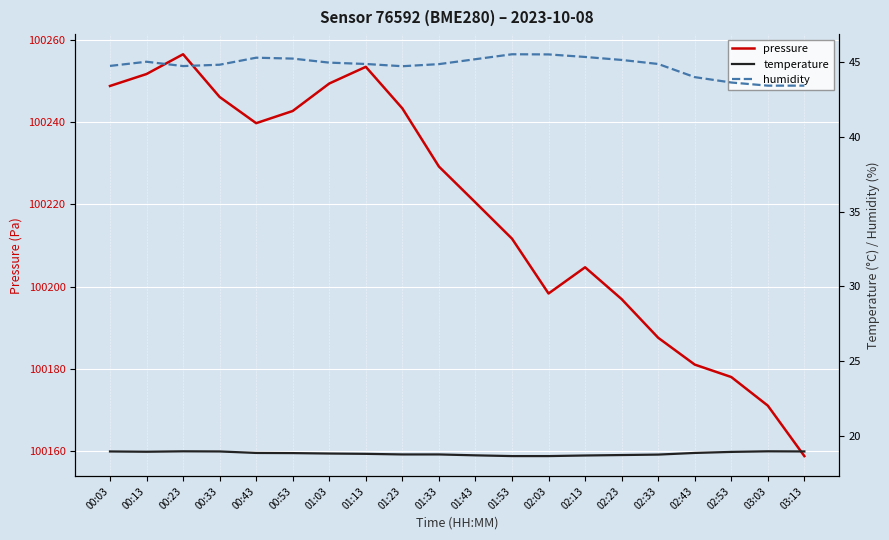

Which category has the highest value across all series?

00:23